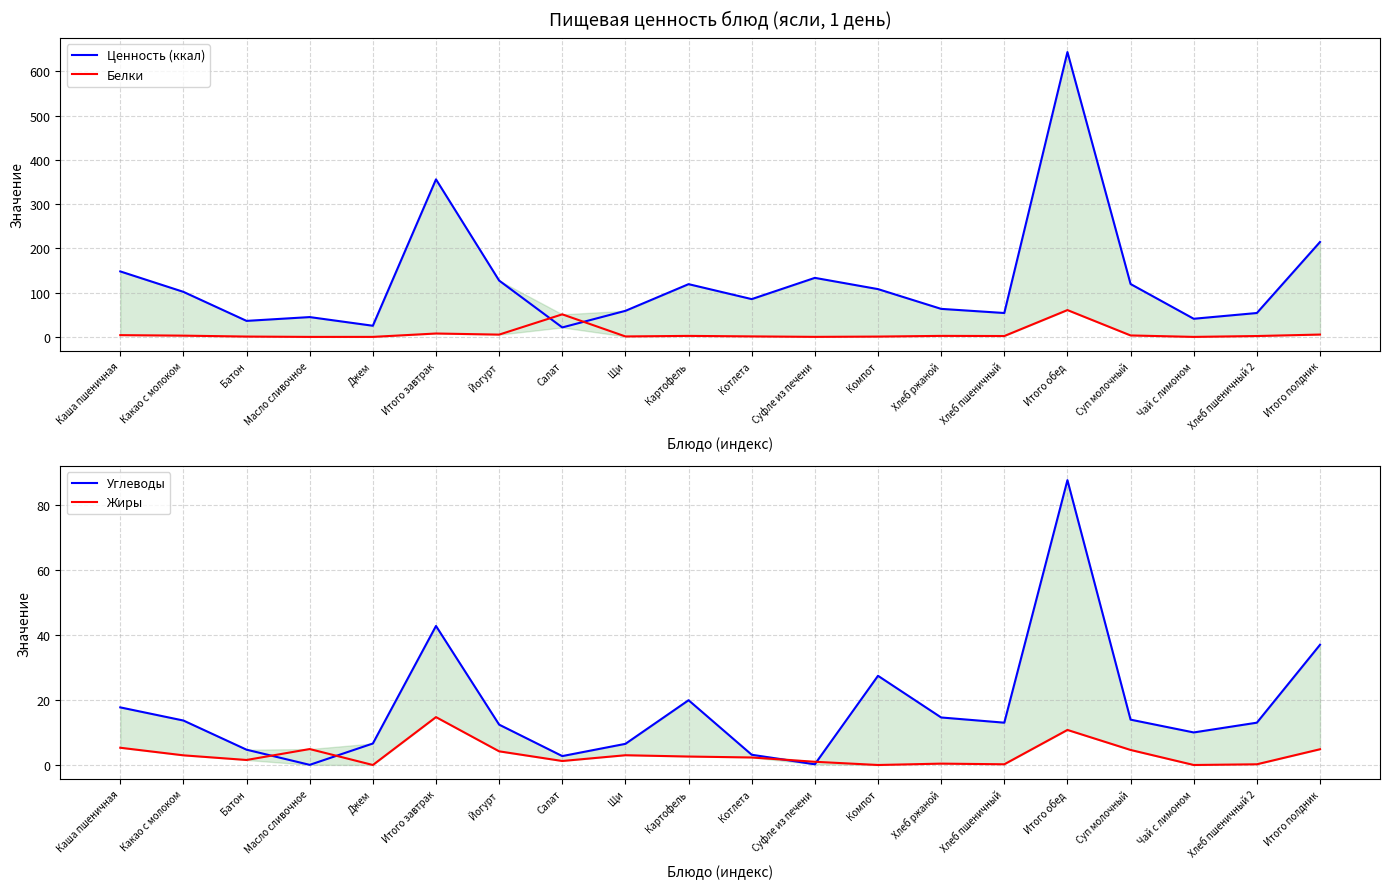

At how many categories does at least one series exceed 164?

3